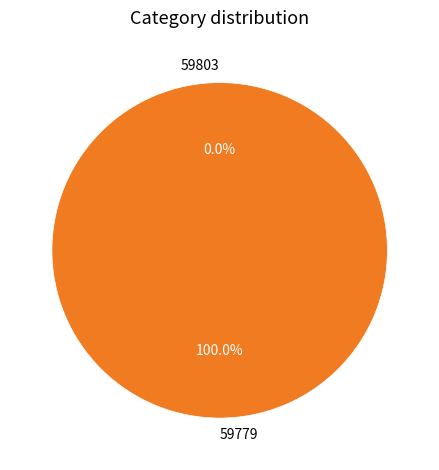

What percentage is NOT represented by 59803?

100.0%